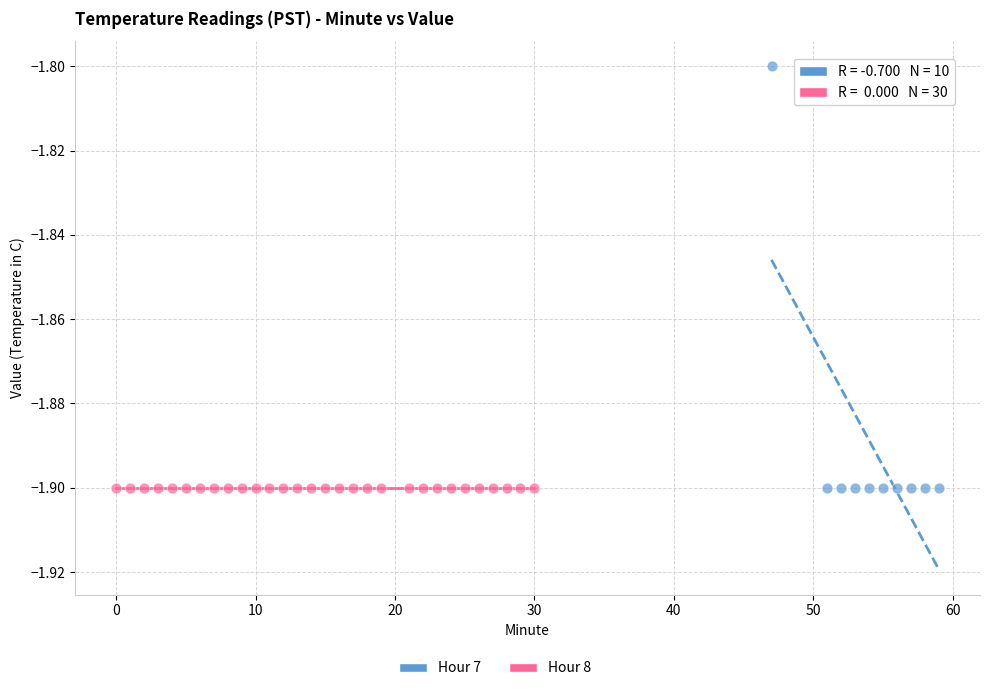

Which series contains the highest Y value?

Hour 7